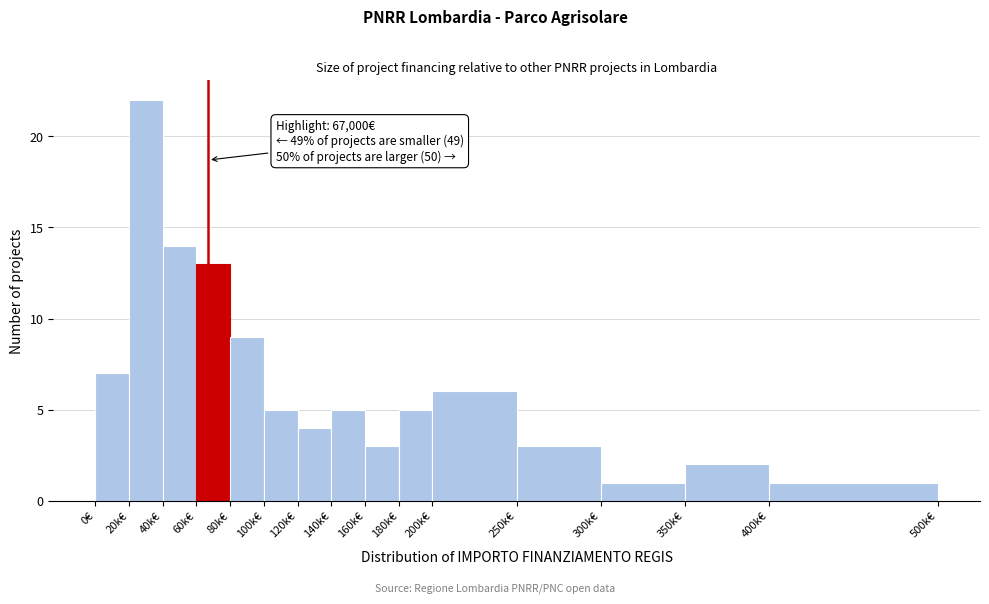

Reading right to left, what are all the values shown in this chart?

400k€=1	350k€=2	300k€=1	250k€=3	200k€=6	180k€=5	160k€=3	140k€=5	120k€=4	100k€=5	80k€=9	60k€=13	40k€=14	20k€=22	0€=7